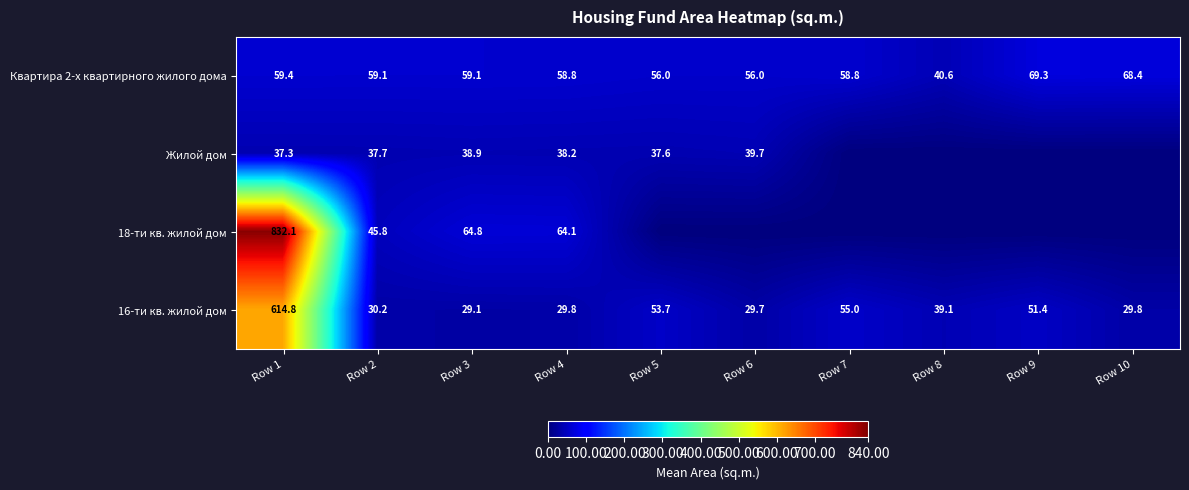

What is the sum of the 16-ти кв. жилой дом values at Row 7 and Row 4?

84.8